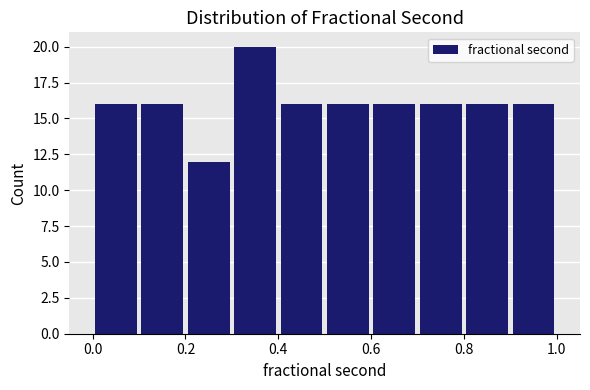

Which range on the x-axis has the tallest bar?

0.3 to 0.4